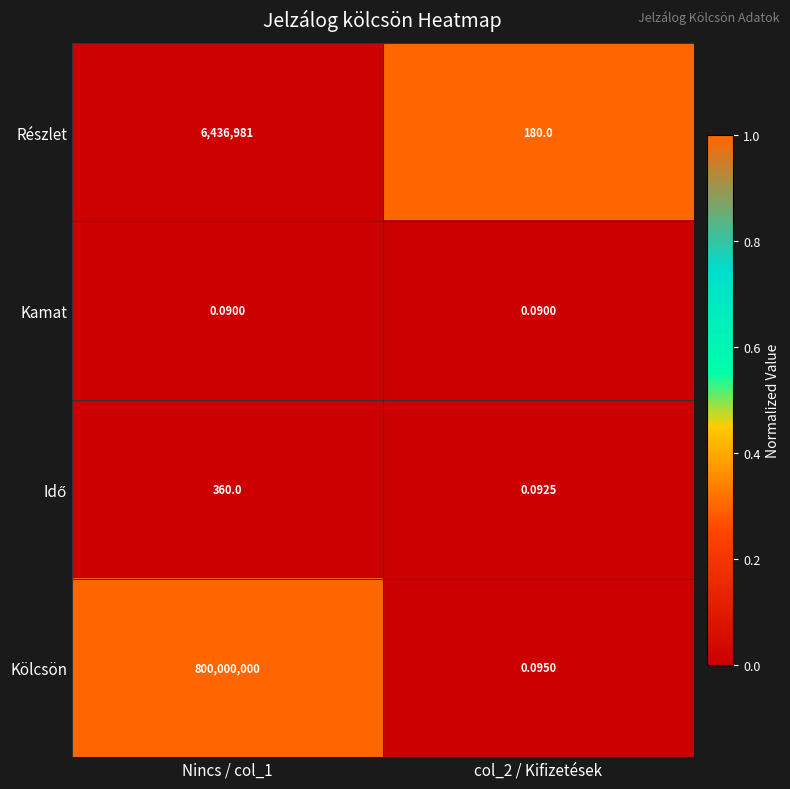

Which series changed the most between Nincs / col_1 and col_2 / Kifizetések?

Kölcsön